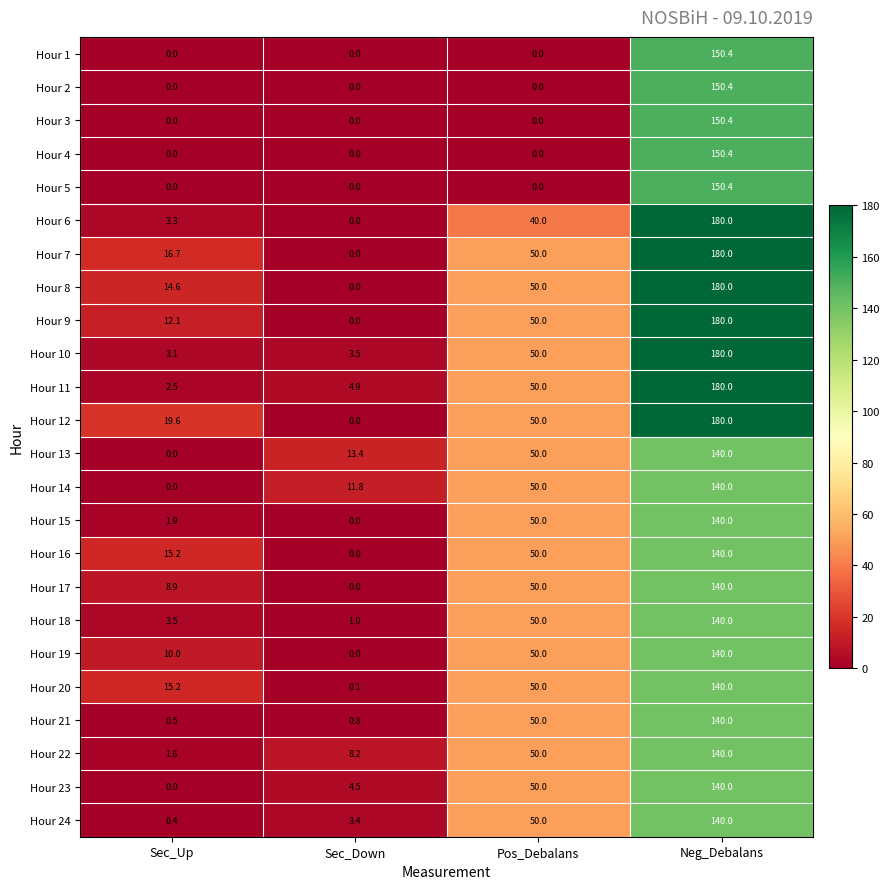

At which label is Hour 18 closest to 70?

Pos_Debalans